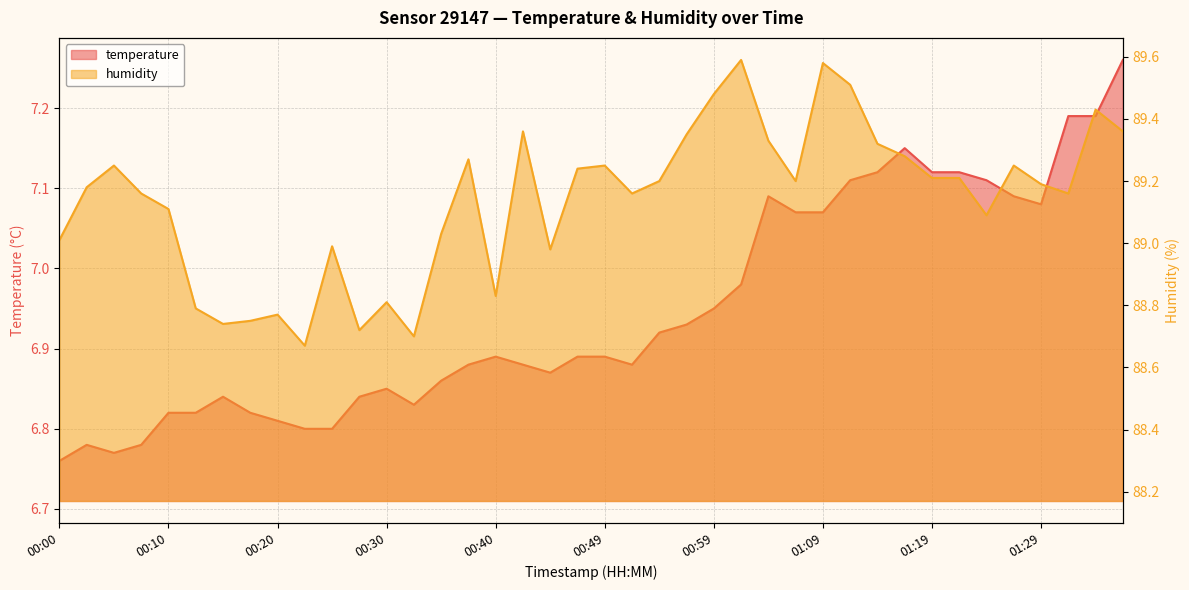

Is it true that temperature equals 6.9 at 00:37?

True